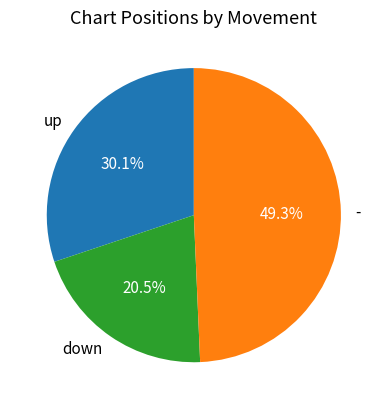

To the nearest percent, what is the difference between the - and down slice percentages?

29%